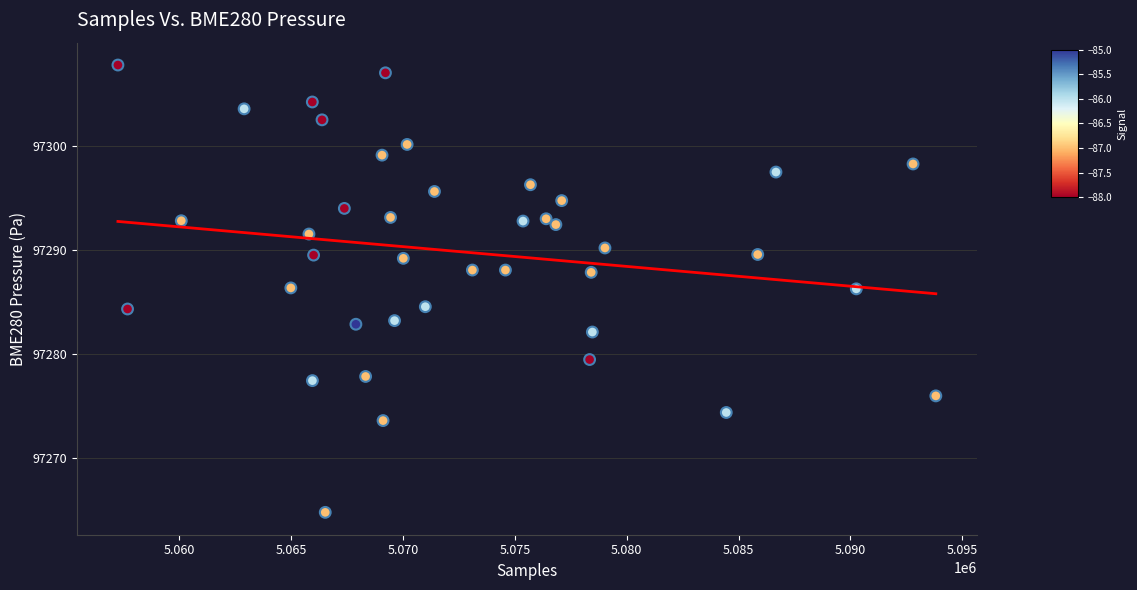

What is the range of Y values (max minus min)?

43.1